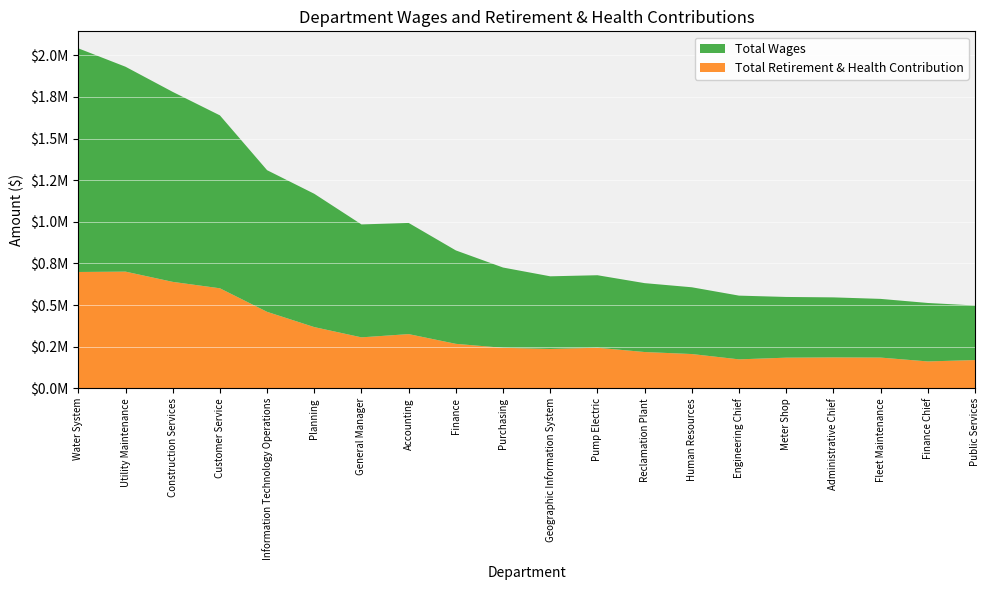

Reading left to right, what are all the values shown in this chart?

Total Wages: 1343331	1230686	1141137	1038664	850871	800684	678299	667721	561100	482140	436307	435534	413801	401026	382791	364709	360583	352575	351072	327735
Total Retirement & Health Contribution: 698960	701105	639590	601019	459570	367949	306309	325816	267344	243491	236654	243928	218156	206073	174129	184264	185821	184775	161705	169950